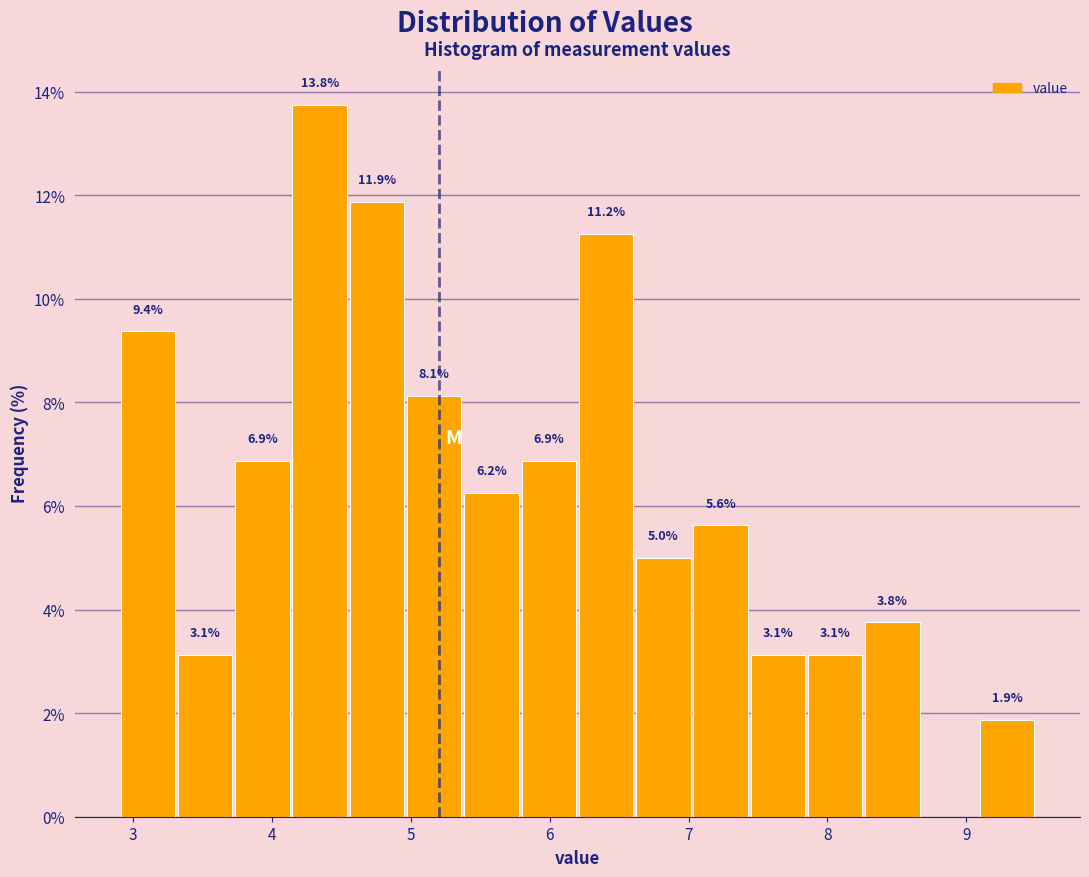

Over which range of the x-axis is the bar tallest?

4.1 to 4.6